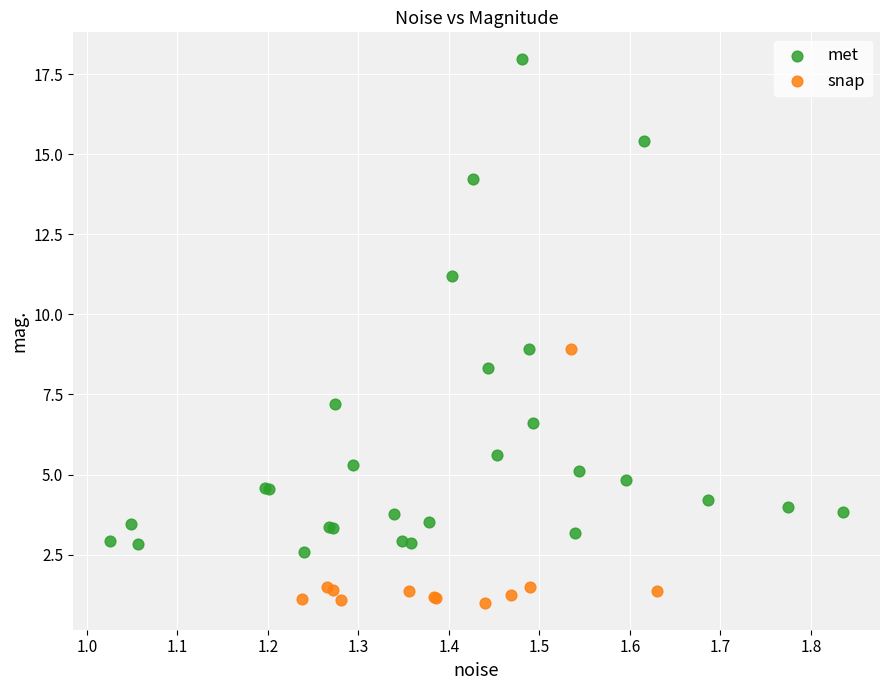

Which series contains the lowest Y value?

snap